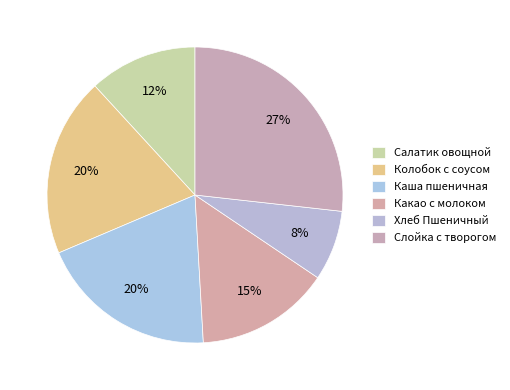

What percentage is the Колобок с соусом slice, to the nearest percent?

20%